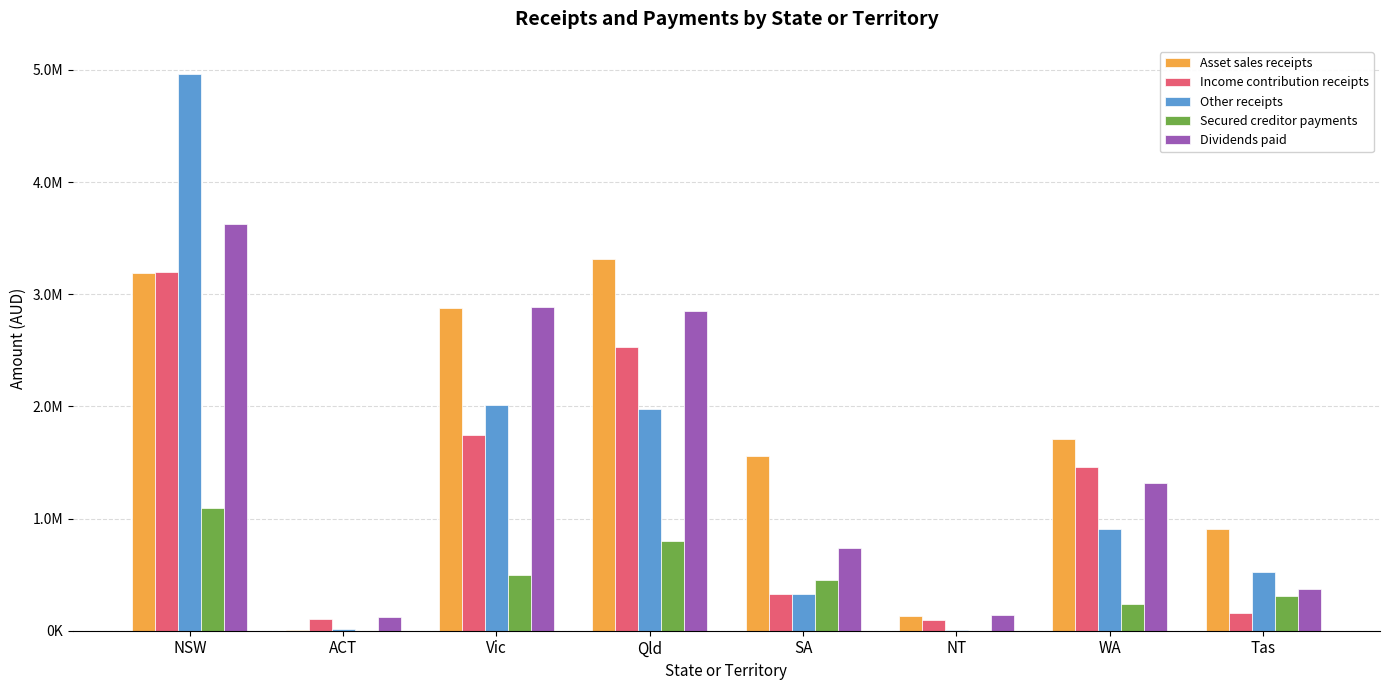

What are all the series names shown in the legend?

Asset sales receipts, Income contribution receipts, Other receipts, Secured creditor payments, Dividends paid